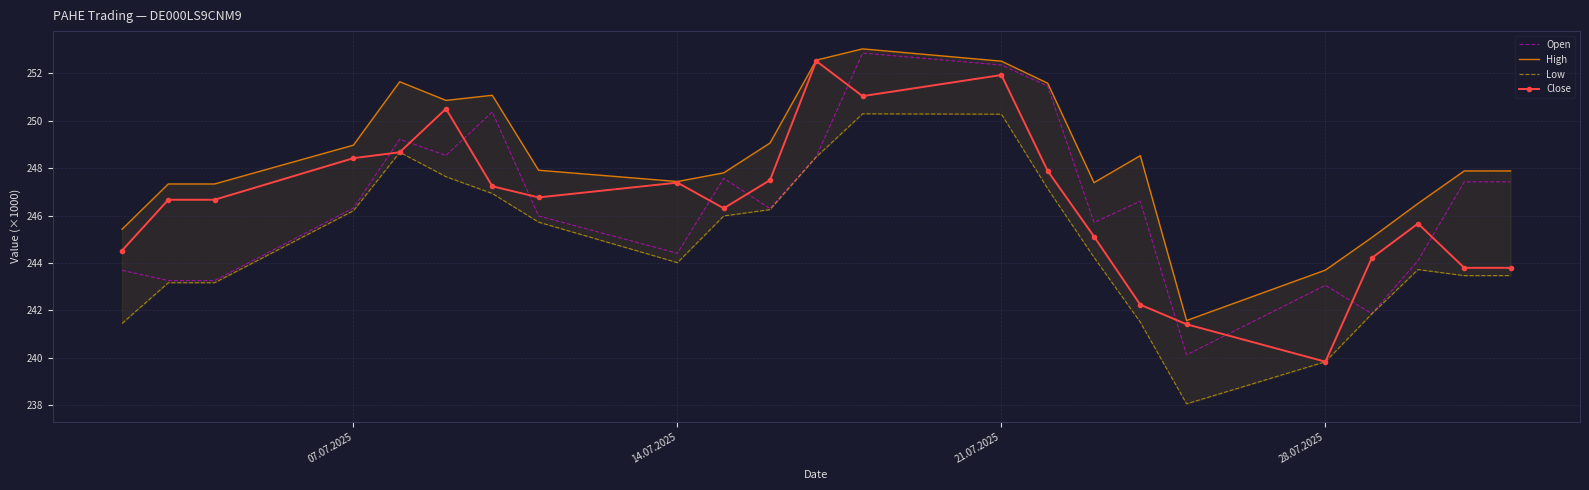

At which label does Close reach its minimum?

28.07.2025